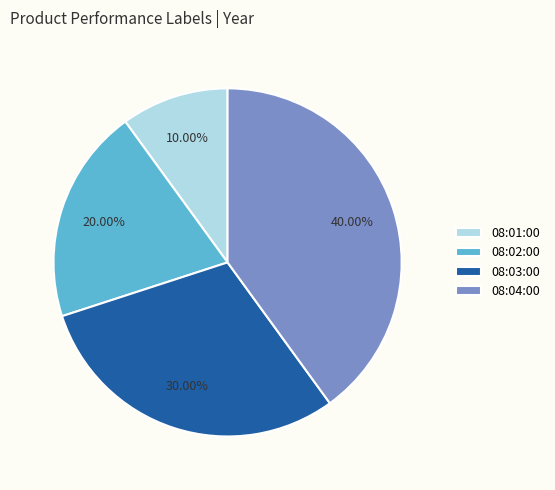

How many segments does this pie chart have?

4